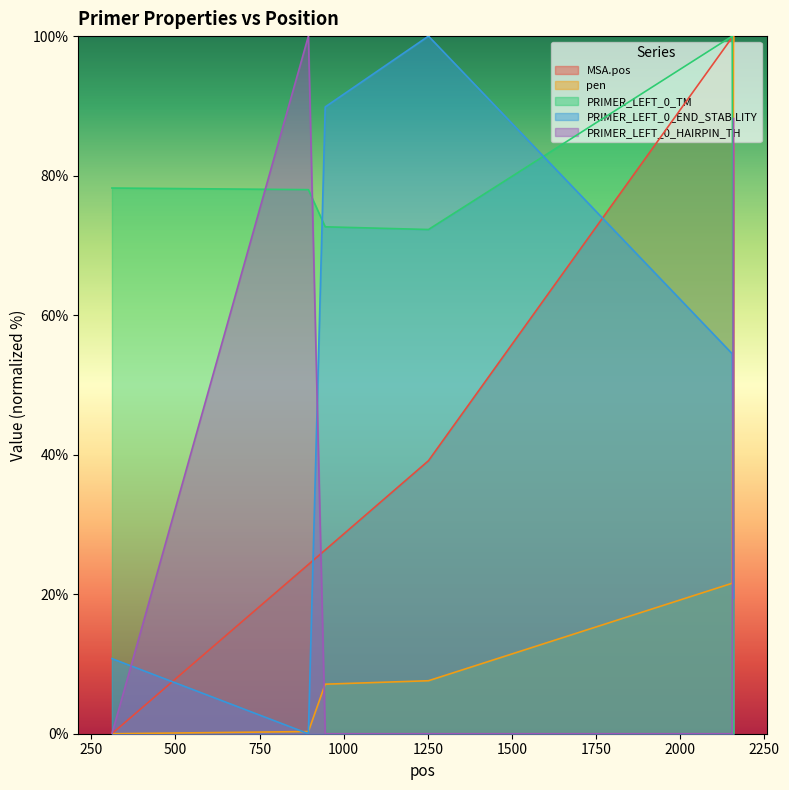

How many values in the PRIMER_LEFT_0_END_STABILITY series exceed 54?

3